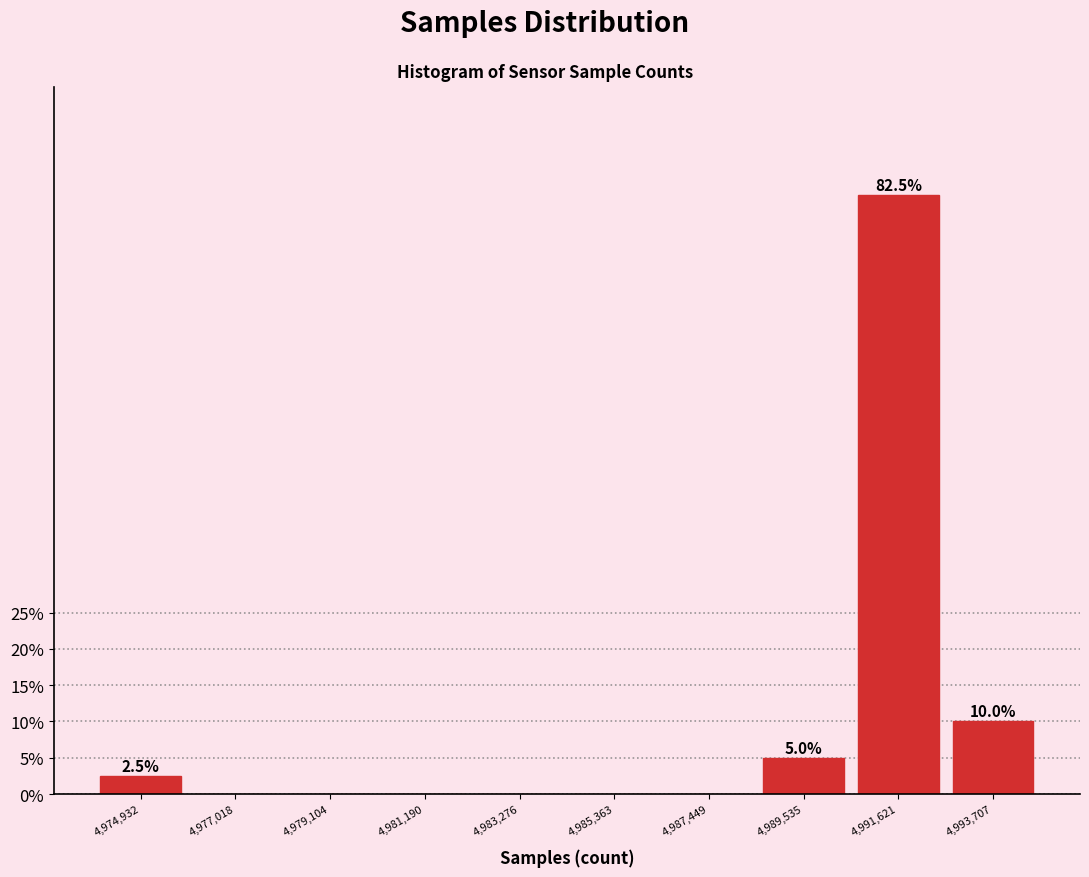

Reading left to right, extract all data points from this chart.

4,974,932=2.5	4,977,018=0.0	4,979,104=0.0	4,981,190=0.0	4,983,276=0.0	4,985,363=0.0	4,987,449=0.0	4,989,535=5.0	4,991,621=82.5	4,993,707=10.0